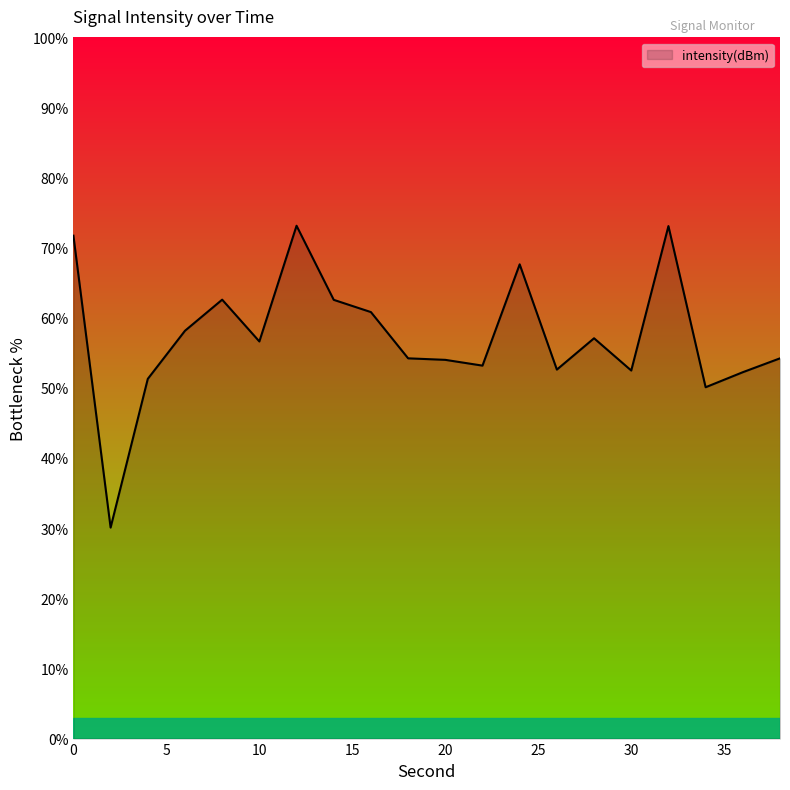

What is the greatest value displayed?

73.1